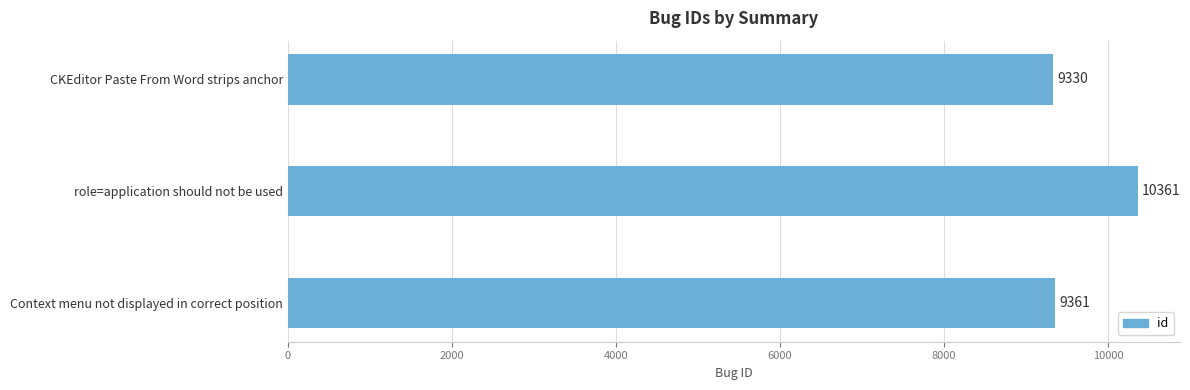

True or false: the data shows 9330 at CKEditor Paste From Word strips anchor.

True